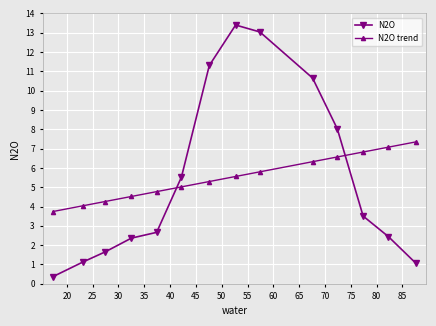

Which series has the largest range (max minus min)?

N2O